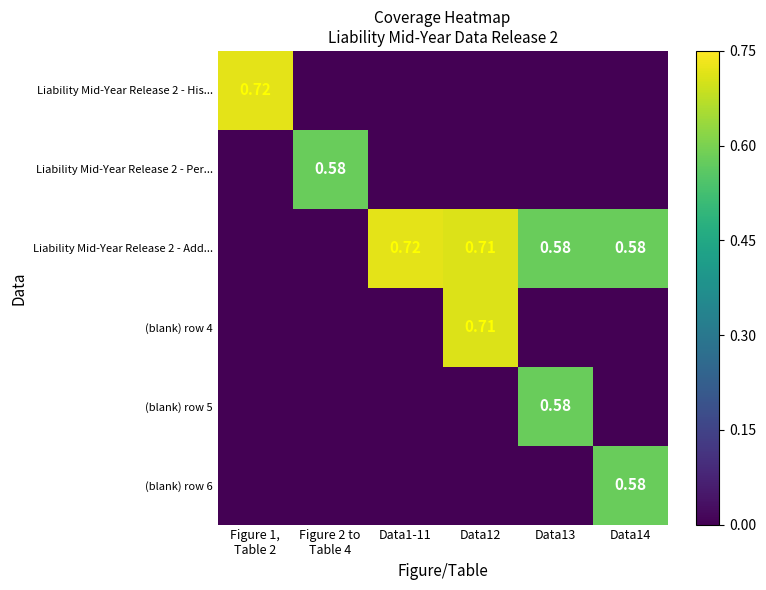

Is the value of (blank) row 4 at Data12 greater than the value of Liability Mid-Year Release 2 - Add... at Data14?

Yes